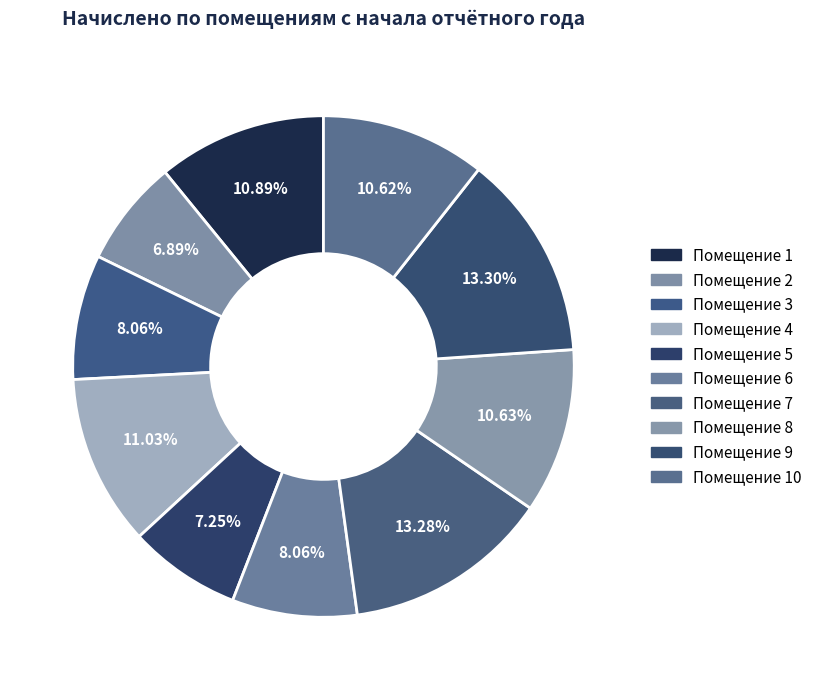

How many segments does this pie chart have?

10